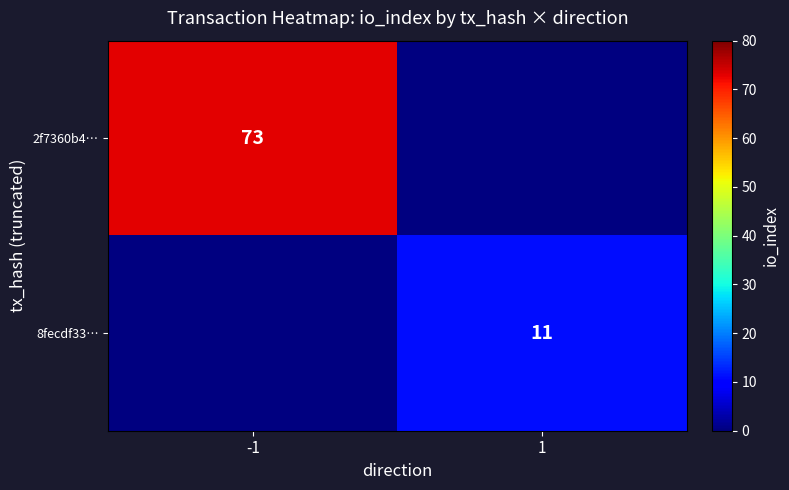

The 8fecdf33… series shows 11 at 1. True or false?

True